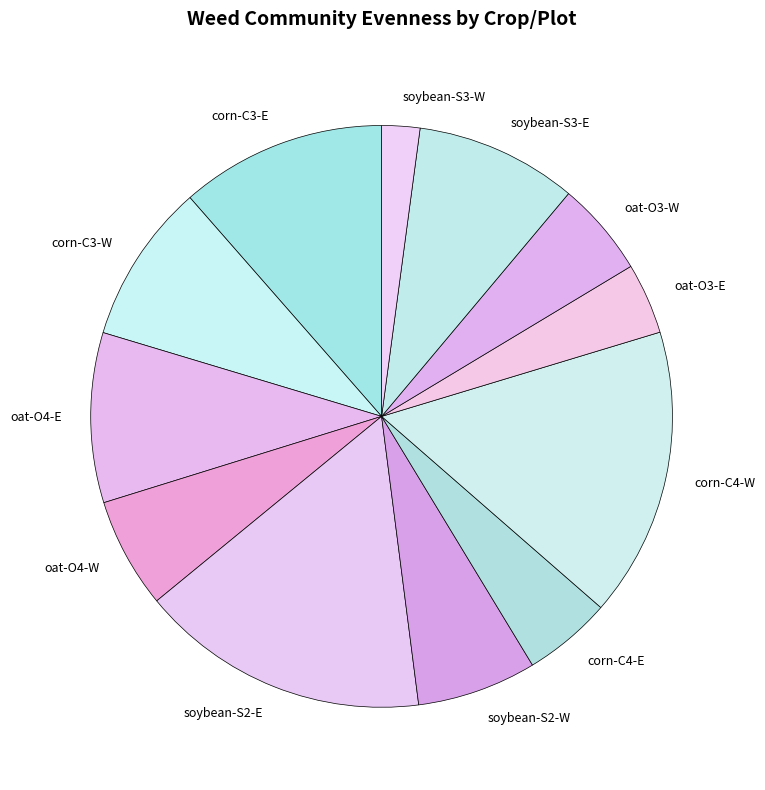

Count the number of slices in the pie.

12